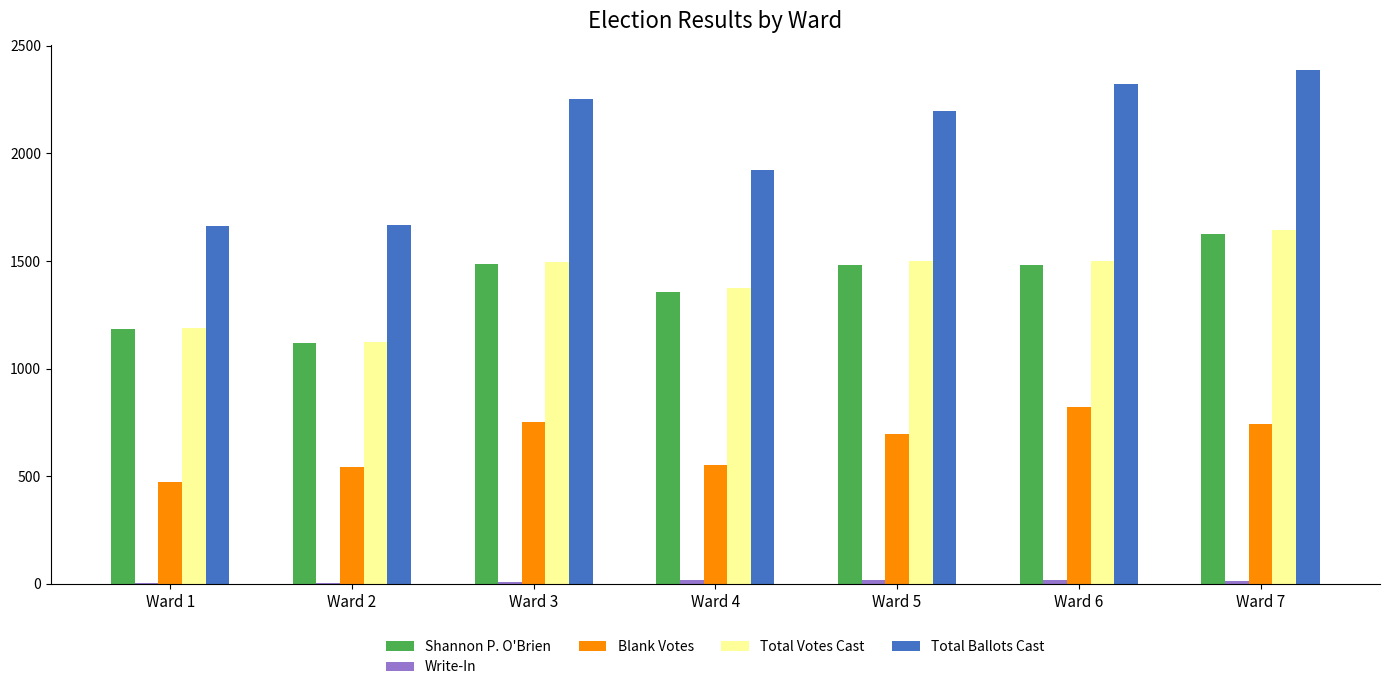

What is the sum of the Blank Votes values at Ward 2 and Ward 3?

1297